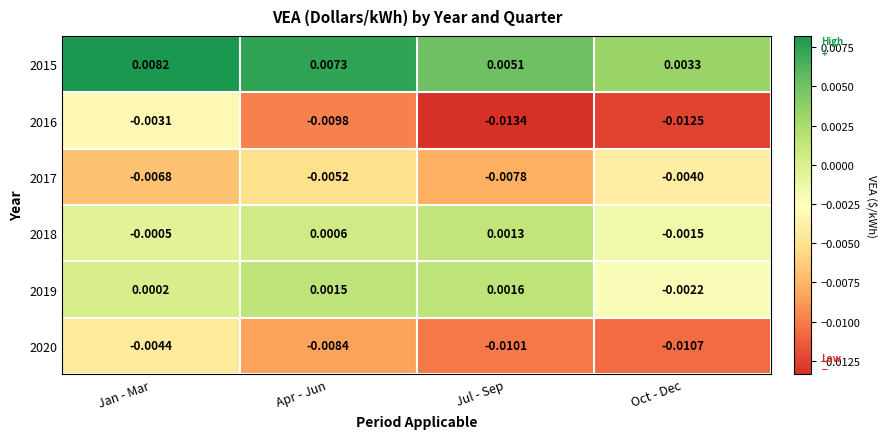

Which label corresponds to the smallest value in the chart?

Jul - Sep